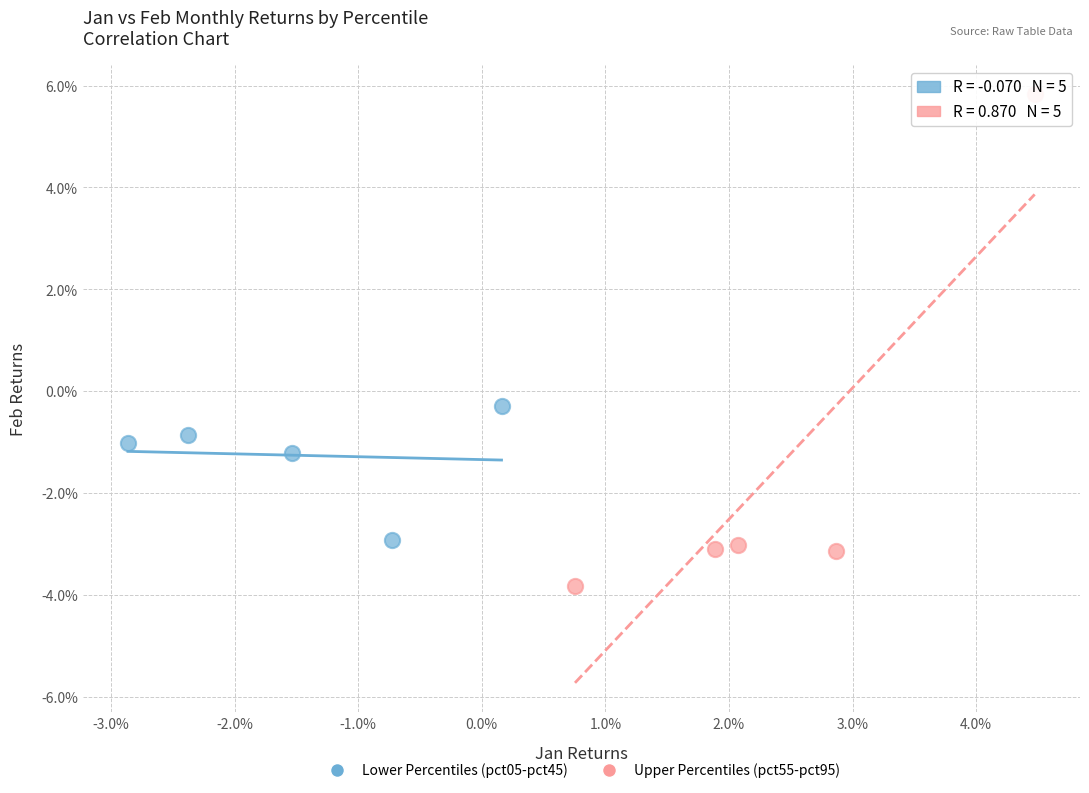

Which series reaches the minimum Y coordinate?

Upper Percentiles (pct55-pct95)